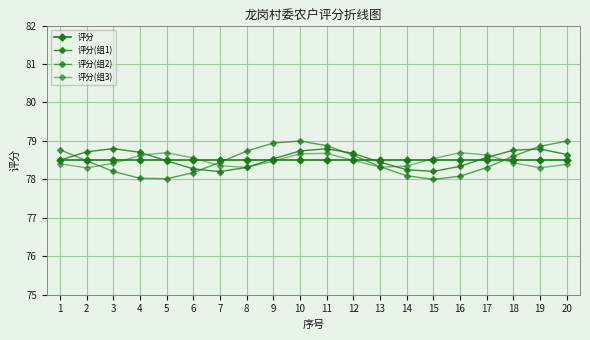

How many distinct data groups are displayed?

4